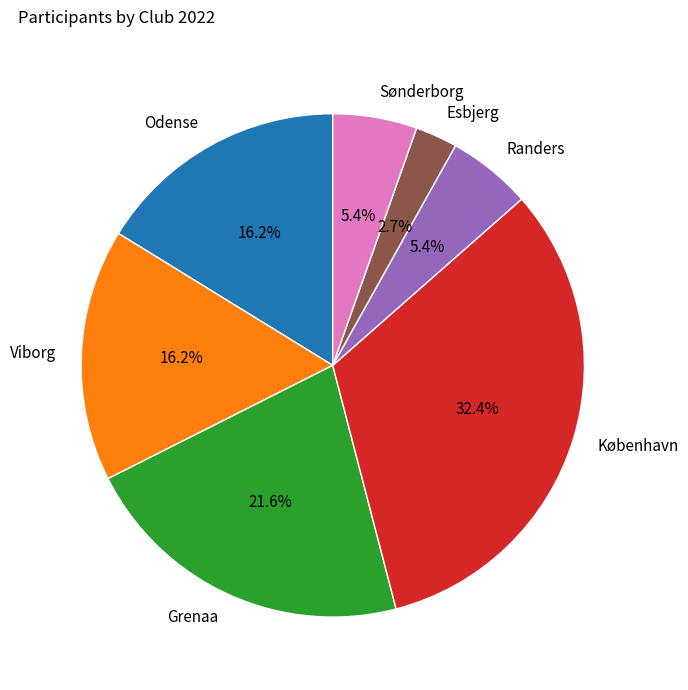

Does any single category account for the majority?

No